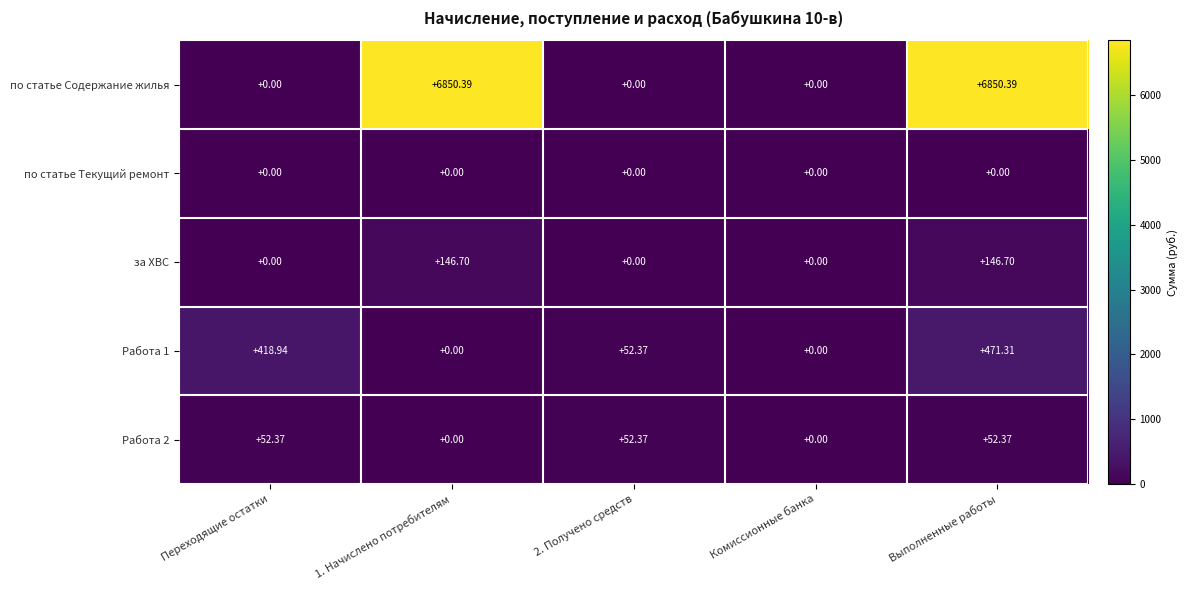

Which category has the highest value in the Работа 1 series?

Выполненные работы